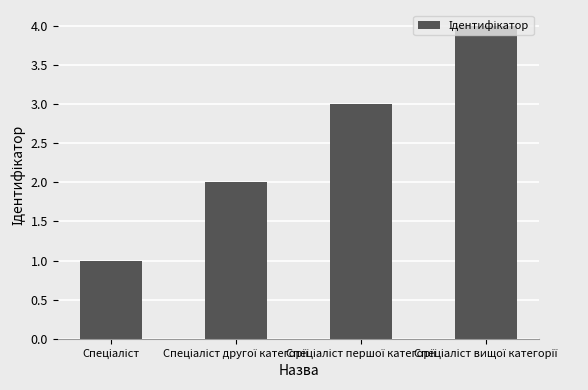

What is the maximum value shown in the chart?

4